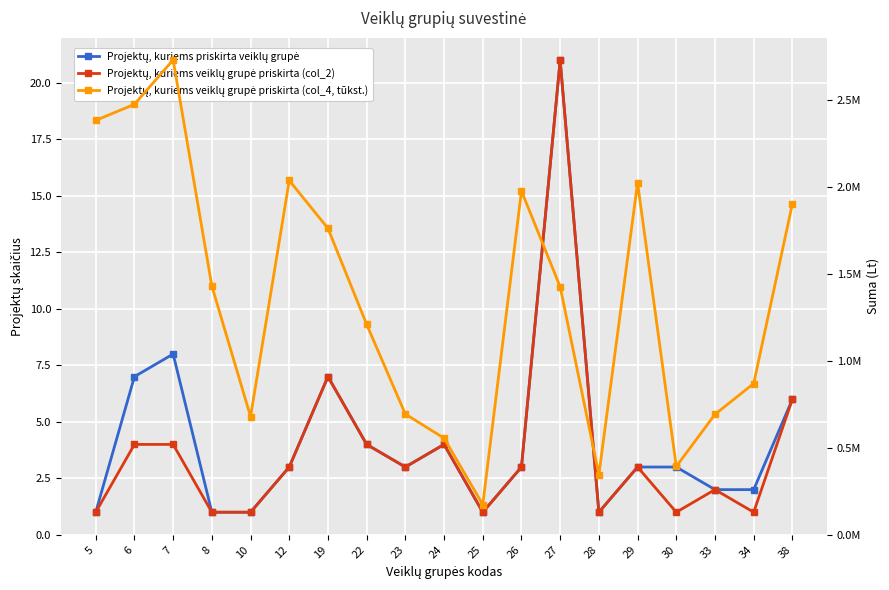

At which label does Projektų, kuriems veiklų grupė priskirta (col_2) first exceed 3?

6